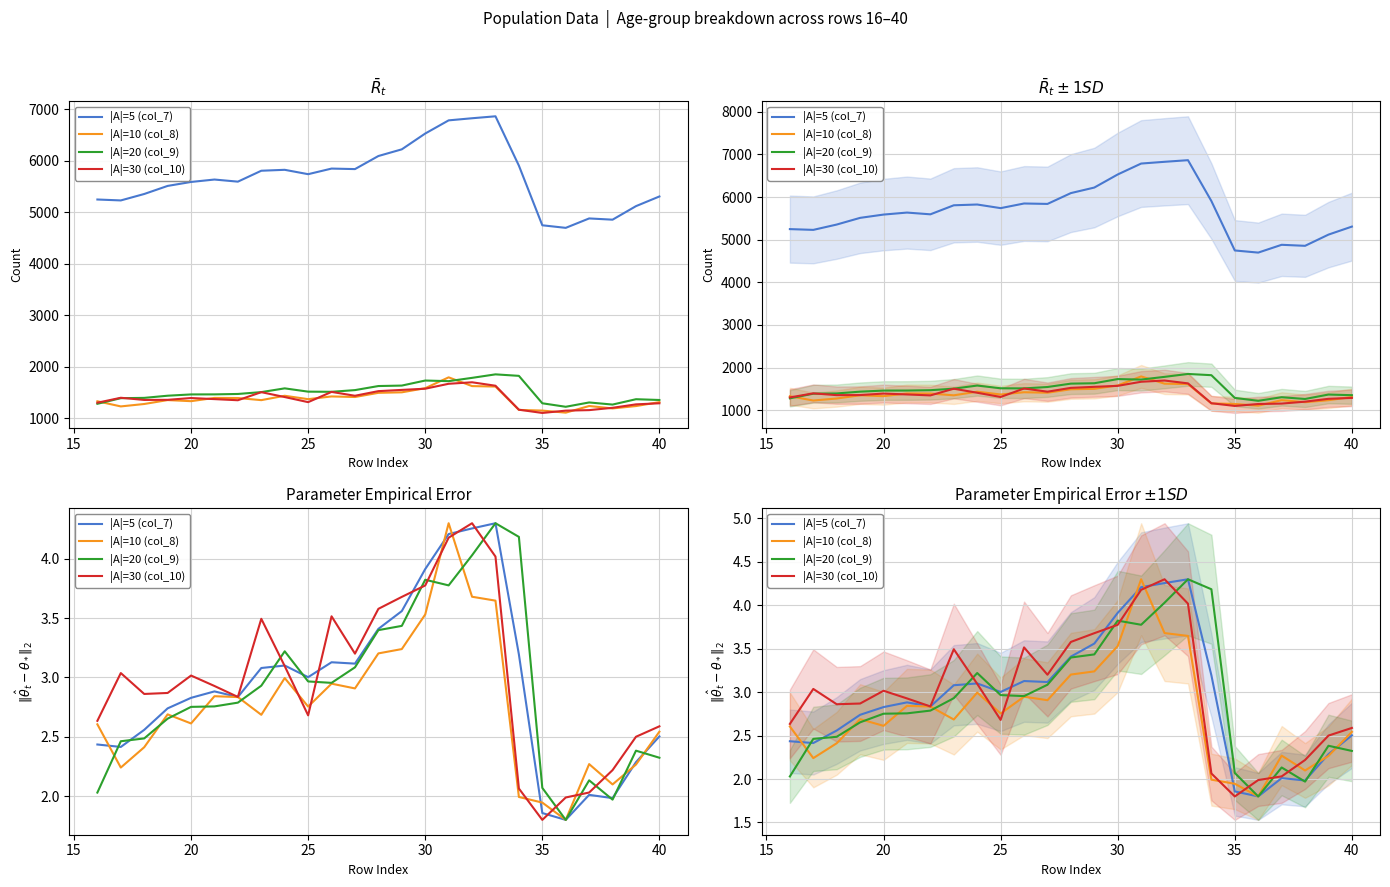

Is this an area chart (filled region under the line)?

No